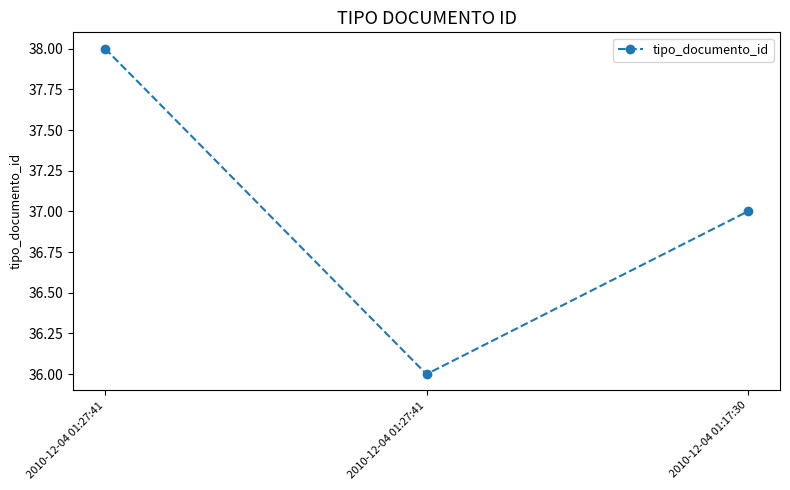

Reading left to right, what are all the values shown in this chart?

2010-12-04 01:27:41=38	2010-12-04 01:27:41=36	2010-12-04 01:17:30=37